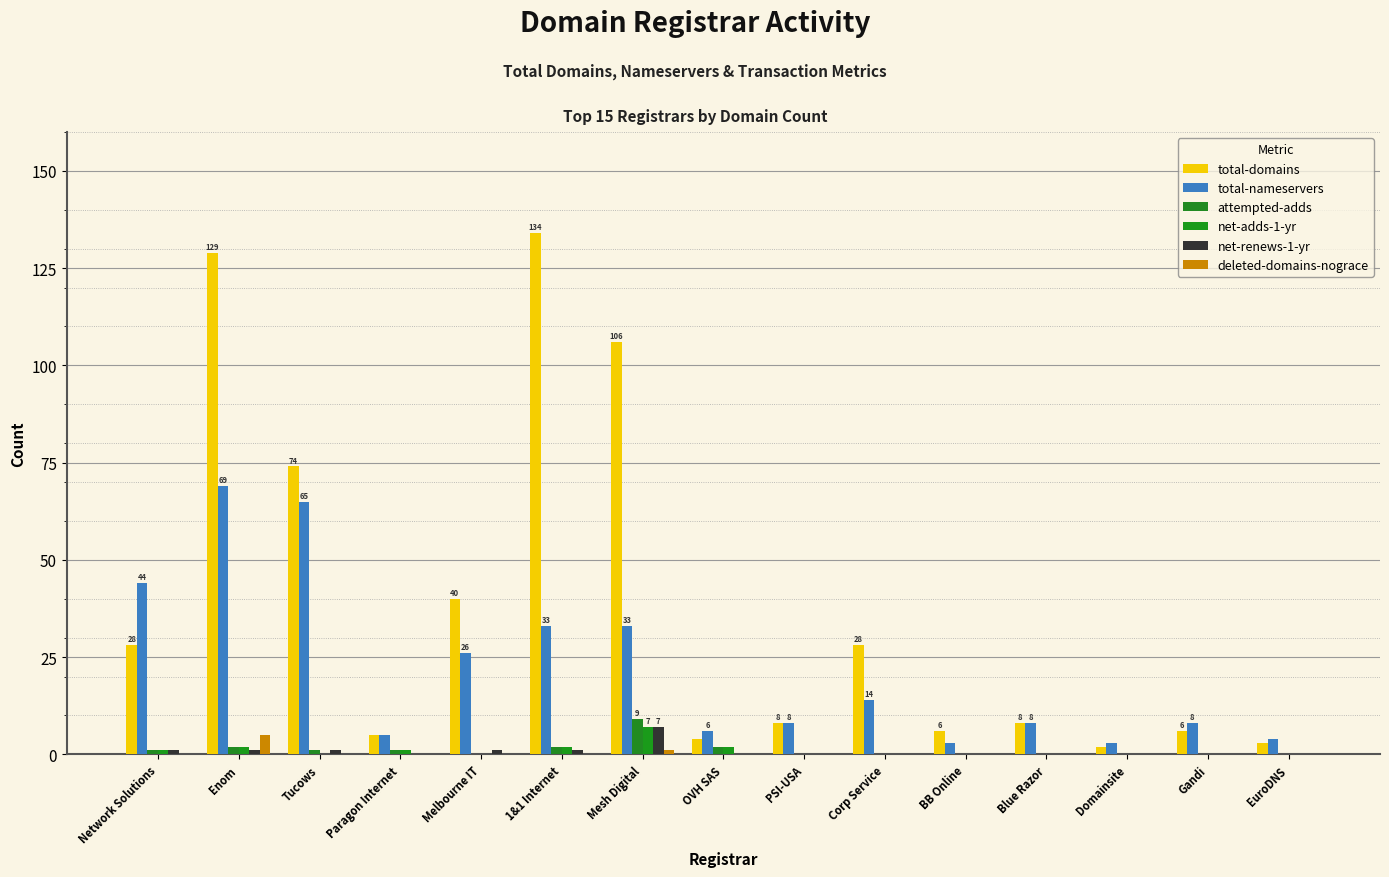

What is the difference between the maximum and second lowest values in the total-domains series?

131